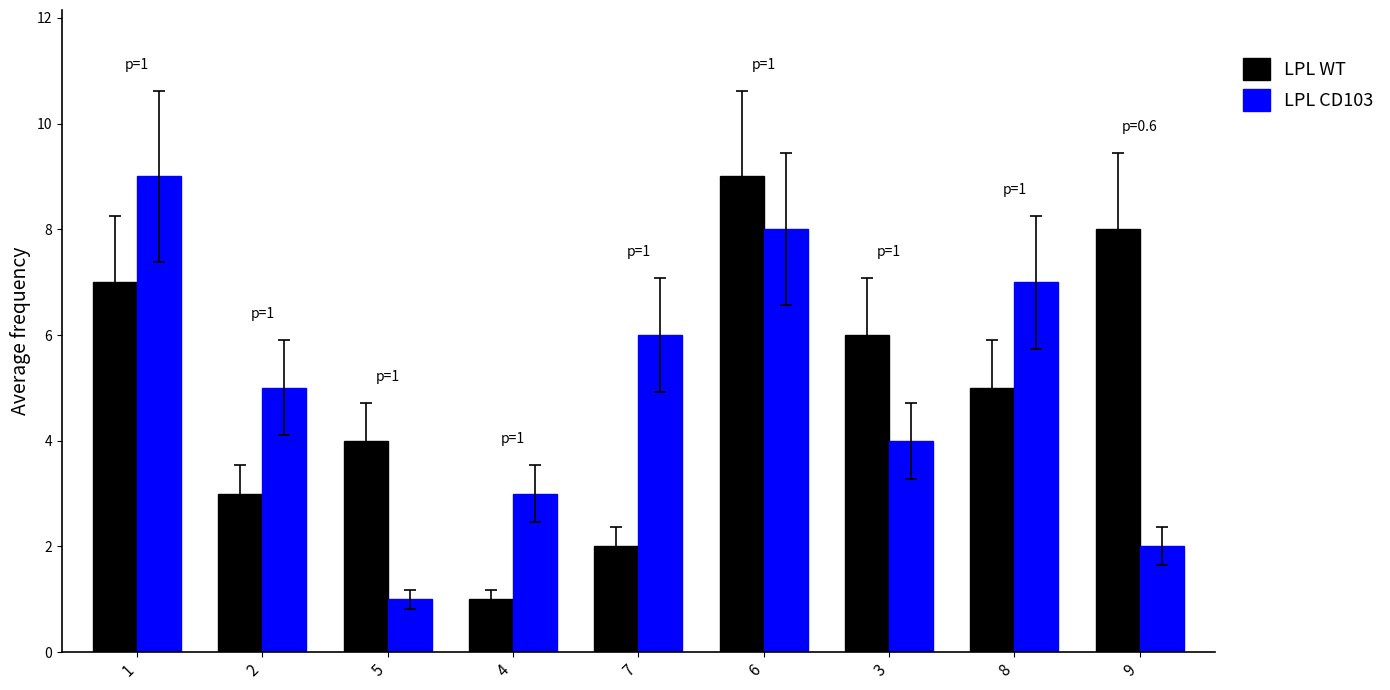

At which label does LPL CD103 first exceed 5?

1